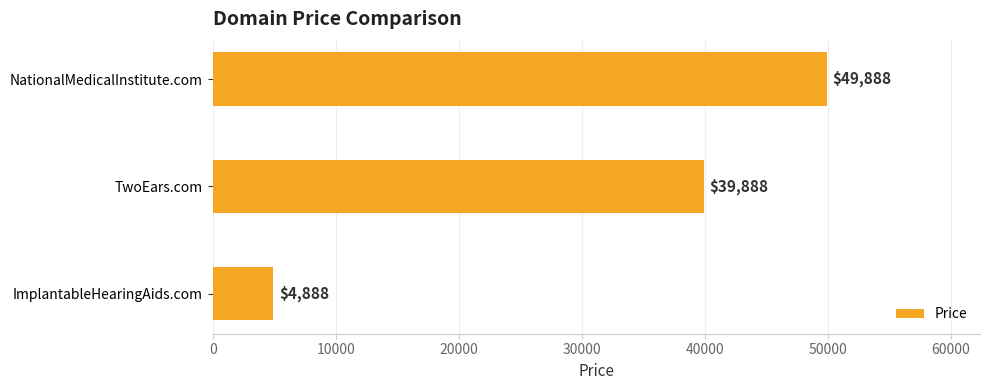

The chart shows a value of 26885 at NationalMedicalInstitute.com. True or false?

False